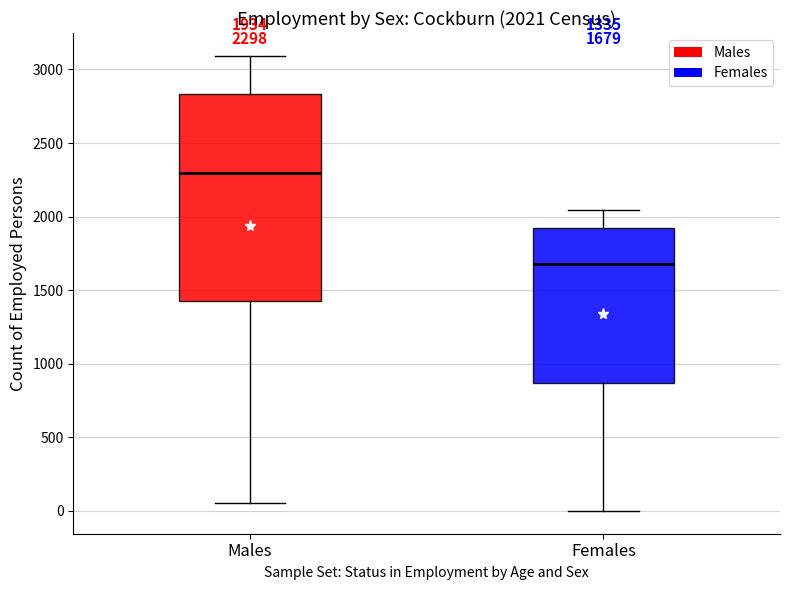

Which box is the tallest, from its lower edge to its upper edge?

Males